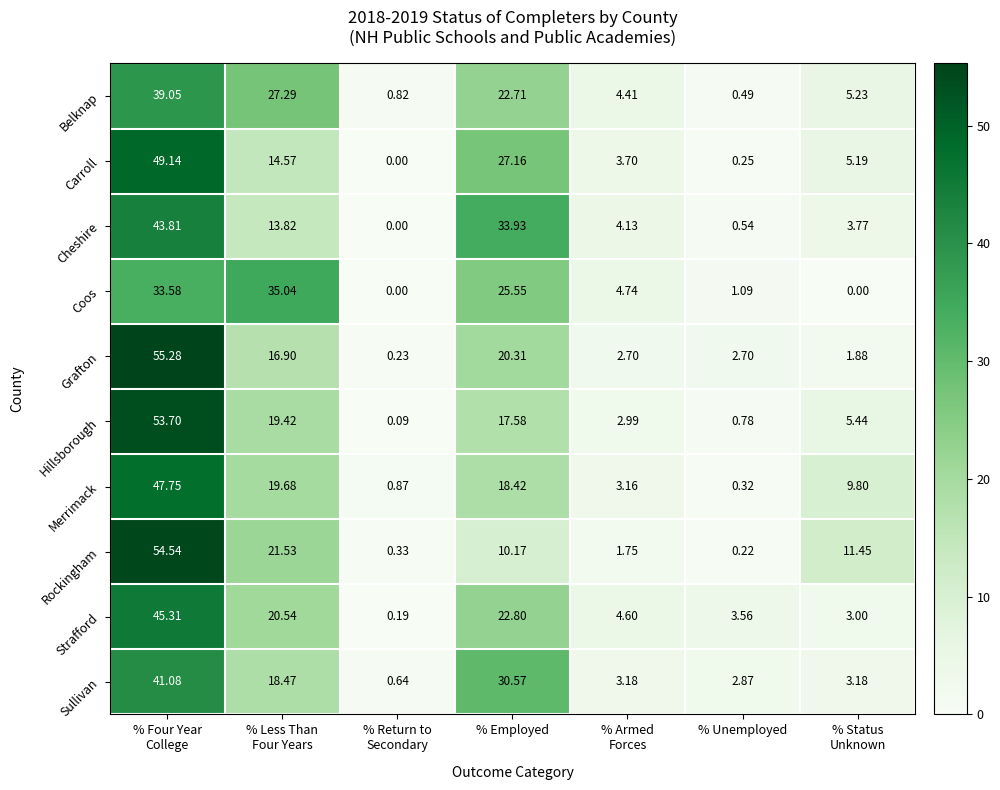

Which series has the largest total across all categories?

Carroll